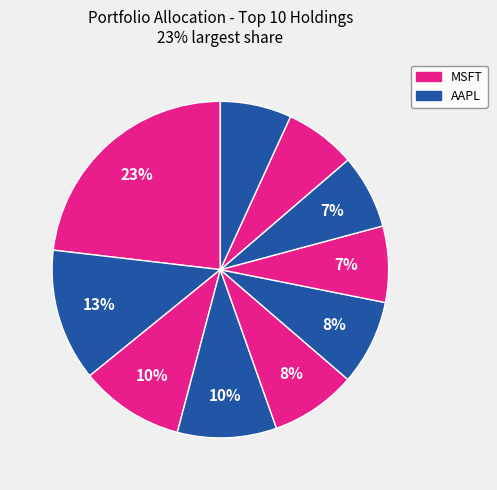

Count the number of slices in the pie.

10